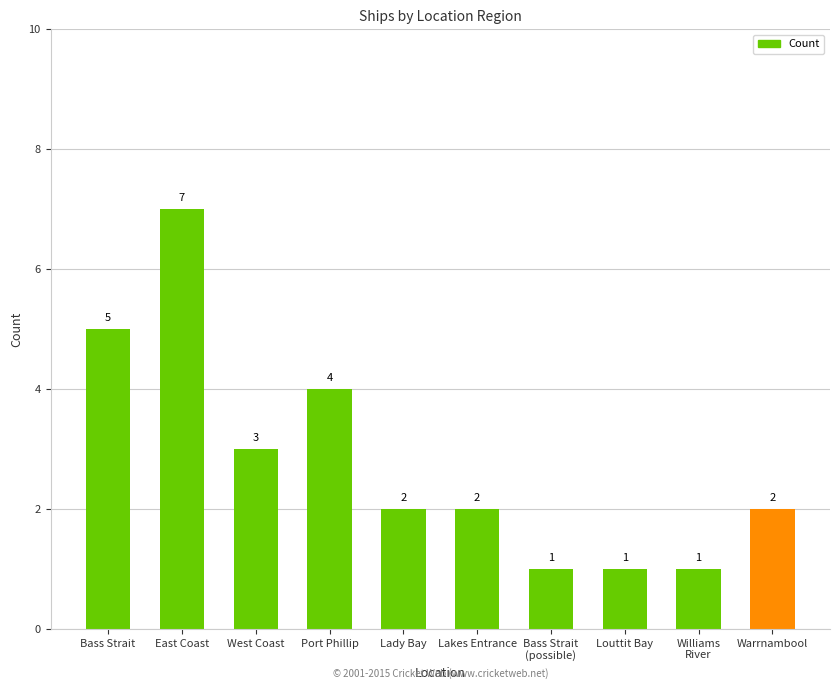

Reading left to right, transcribe all the data shown in this chart.

5	7	3	4	2	2	1	1	1	2